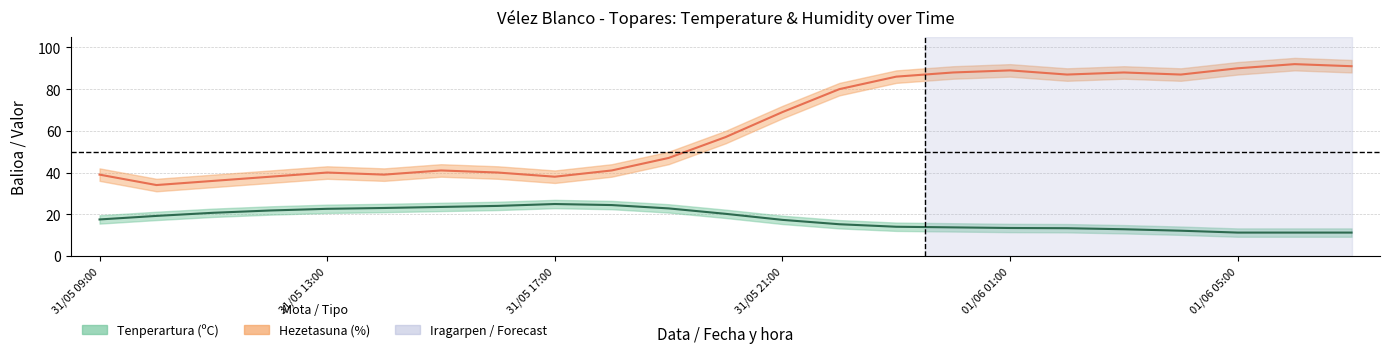

Reading left to right, what are all the values shown in this chart?

Tenperartura (ºC): 31/05 09:00=17.5	31/05 10:00=19.2	31/05 11:00=20.7	31/05 12:00=21.8	31/05 13:00=22.6	31/05 14:00=23.0	31/05 15:00=23.5	31/05 16:00=24.0	31/05 17:00=24.9	31/05 18:00=24.4	31/05 19:00=22.8	31/05 20:00=20.2	31/05 21:00=17.3	31/05 22:00=15.2	31/05 23:00=14.0	01/06 00:00=13.7	01/06 01:00=13.4	01/06 02:00=13.3	01/06 03:00=12.8	01/06 04:00=12.1	01/06 05:00=11.2	01/06 06:00=11.2	01/06 07:00=11.2
Hezetasuna (%): 31/05 09:00=39.0	31/05 10:00=34.0	31/05 11:00=36.0	31/05 12:00=38.0	31/05 13:00=40.0	31/05 14:00=39.0	31/05 15:00=41.0	31/05 16:00=40.0	31/05 17:00=38.0	31/05 18:00=41.0	31/05 19:00=47.0	31/05 20:00=57.0	31/05 21:00=69.0	31/05 22:00=80.0	31/05 23:00=86.0	01/06 00:00=88.0	01/06 01:00=89.0	01/06 02:00=87.0	01/06 03:00=88.0	01/06 04:00=87.0	01/06 05:00=90.0	01/06 06:00=92.0	01/06 07:00=91.0